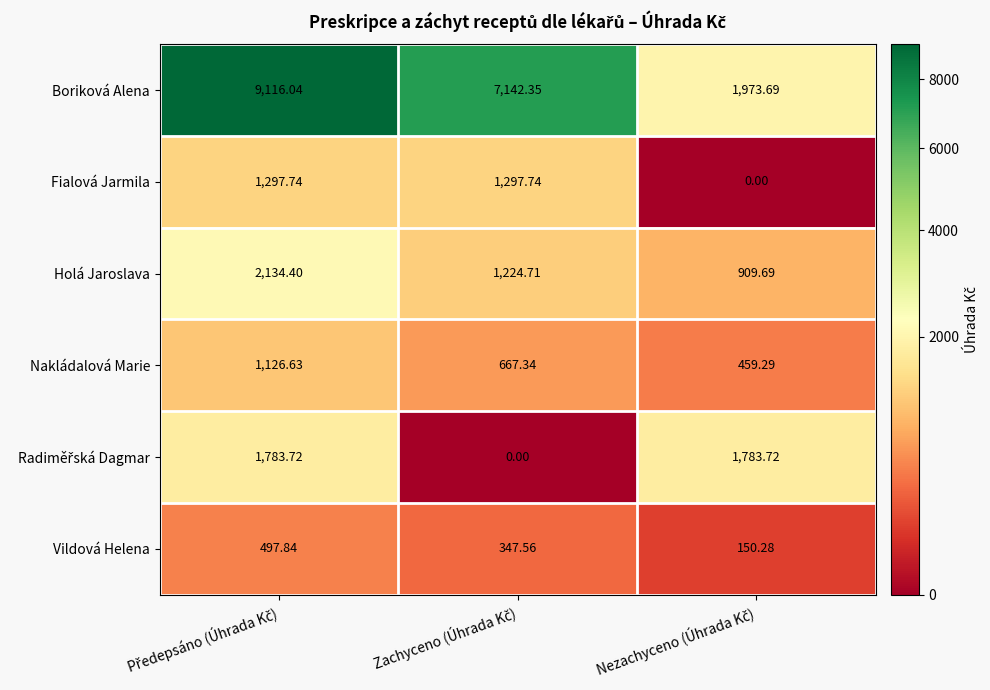

List the series in order of their peak value, lowest first.

Vildová Helena, Nakládalová Marie, Fialová Jarmila, Radiměřská Dagmar, Holá Jaroslava, Boriková Alena